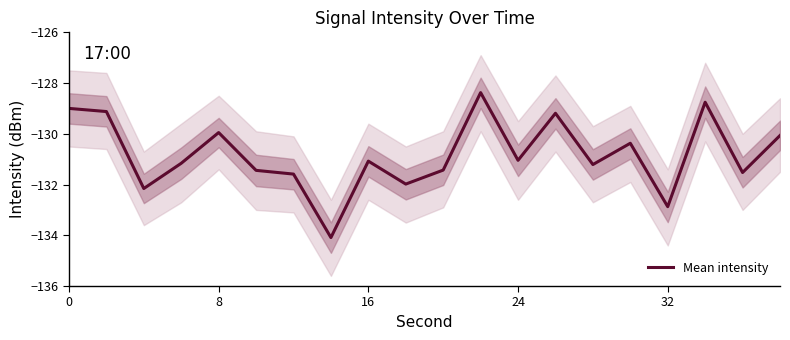

True or false: the data has more than 2 interior local peaks.

True